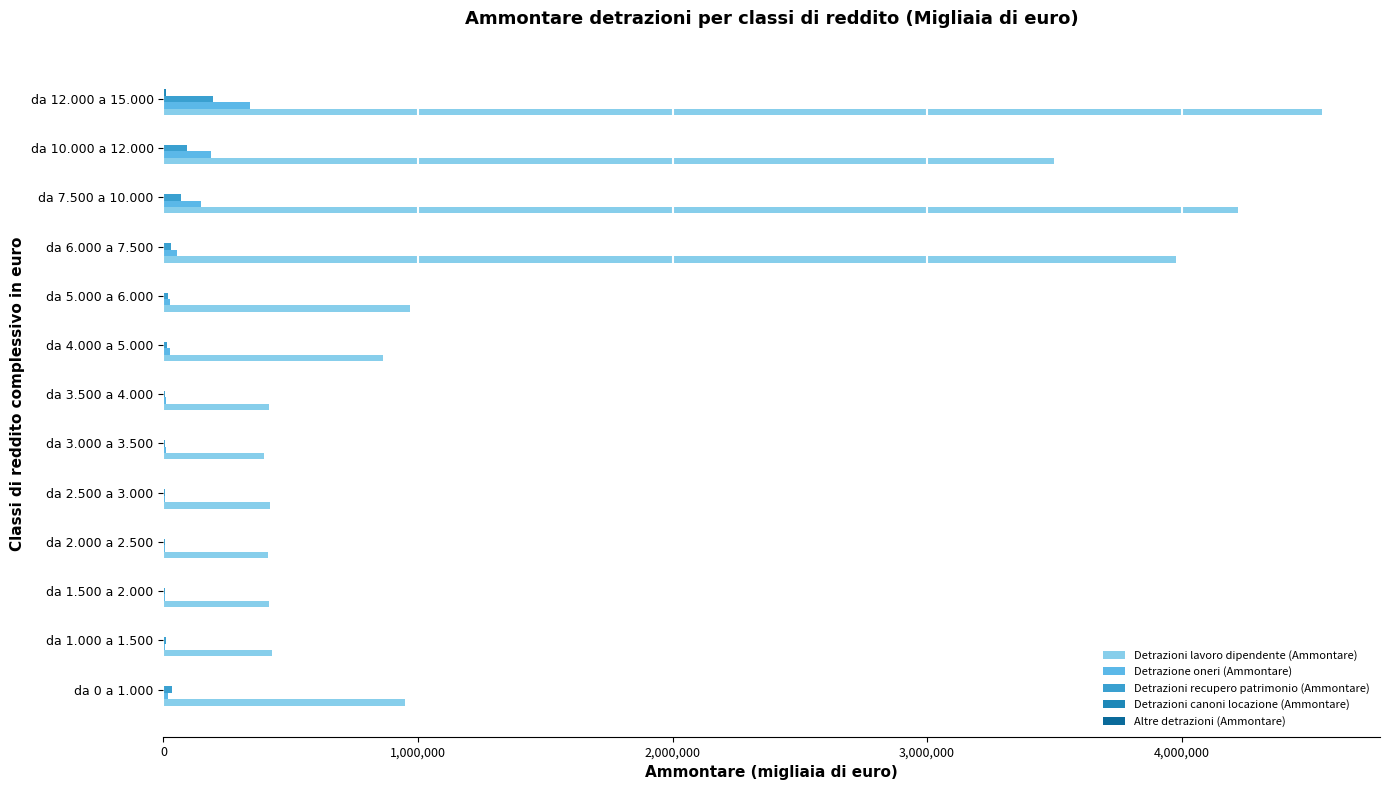

The value of Detrazioni lavoro dipendente (Ammontare) at da 2.500 a 3.000 is 721955. True or false?

False